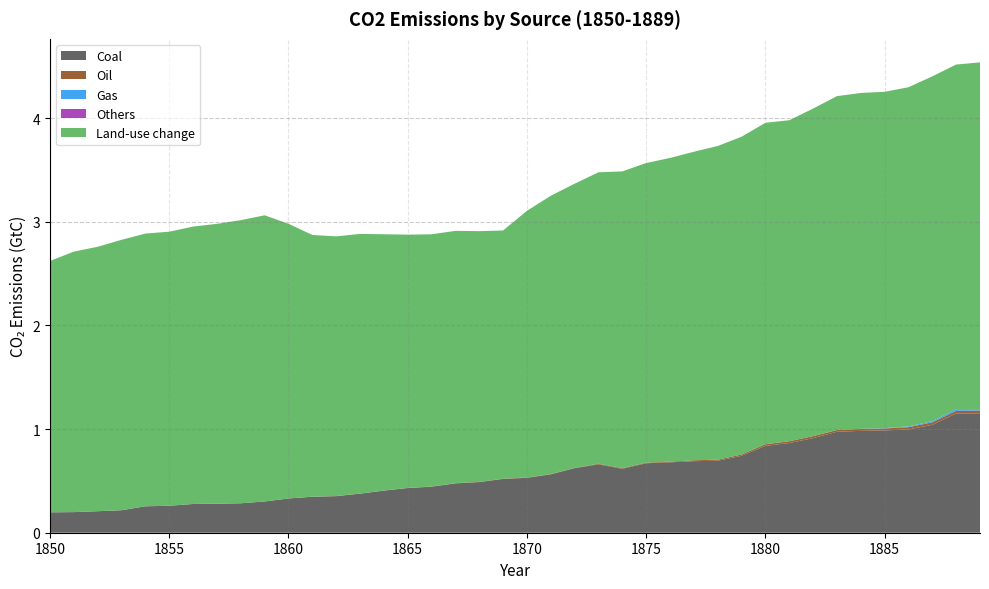

Reading left to right, list all the values displayed in this chart.

Coal: 1850=0.2	1851=0.2	1852=0.2	1853=0.2	1854=0.3	1855=0.3	1856=0.3	1857=0.3	1858=0.3	1859=0.3	1860=0.3	1861=0.3	1862=0.4	1863=0.4	1864=0.4	1865=0.4	1866=0.4	1867=0.5	1868=0.5	1869=0.5	1870=0.5	1871=0.6	1872=0.6	1873=0.7	1874=0.6	1875=0.7	1876=0.7	1877=0.7	1878=0.7	1879=0.7	1880=0.8	1881=0.9	1882=0.9	1883=1.0	1884=1.0	1885=1.0	1886=1.0	1887=1.0	1888=1.2	1889=1.2
Oil: 1850=0.0	1851=0.0	1852=0.0	1853=0.0	1854=0.0	1855=0.0	1856=0.0	1857=0.0	1858=0.0	1859=0.0	1860=0.0	1861=0.0	1862=0.0	1863=0.0	1864=0.0	1865=0.0	1866=0.0	1867=0.0	1868=0.0	1869=0.0	1870=0.0	1871=0.0	1872=0.0	1873=0.0	1874=0.0	1875=0.0	1876=0.0	1877=0.0	1878=0.0	1879=0.0	1880=0.0	1881=0.0	1882=0.0	1883=0.0	1884=0.0	1885=0.0	1886=0.0	1887=0.0	1888=0.0	1889=0.0
Gas: 1850=0.0	1851=0.0	1852=0.0	1853=0.0	1854=0.0	1855=0.0	1856=0.0	1857=0.0	1858=0.0	1859=0.0	1860=0.0	1861=0.0	1862=0.0	1863=0.0	1864=0.0	1865=0.0	1866=0.0	1867=0.0	1868=0.0	1869=0.0	1870=0.0	1871=0.0	1872=0.0	1873=0.0	1874=0.0	1875=0.0	1876=0.0	1877=0.0	1878=0.0	1879=0.0	1880=0.0	1881=0.0	1882=0.0	1883=0.0	1884=0.0	1885=0.0	1886=0.0	1887=0.0	1888=0.0	1889=0.0
Others: 1850=0.0	1851=0.0	1852=0.0	1853=0.0	1854=0.0	1855=0.0	1856=0.0	1857=0.0	1858=0.0	1859=0.0	1860=0.0	1861=0.0	1862=0.0	1863=0.0	1864=0.0	1865=0.0	1866=0.0	1867=0.0	1868=0.0	1869=0.0	1870=0.0	1871=0.0	1872=0.0	1873=0.0	1874=0.0	1875=0.0	1876=0.0	1877=0.0	1878=0.0	1879=0.0	1880=0.0	1881=0.0	1882=0.0	1883=0.0	1884=0.0	1885=0.0	1886=0.0	1887=0.0	1888=0.0	1889=0.0
Land-use change: 1850=2.4	1851=2.5	1852=2.6	1853=2.6	1854=2.6	1855=2.6	1856=2.7	1857=2.7	1858=2.7	1859=2.8	1860=2.6	1861=2.5	1862=2.5	1863=2.5	1864=2.5	1865=2.4	1866=2.4	1867=2.4	1868=2.4	1869=2.4	1870=2.6	1871=2.7	1872=2.7	1873=2.8	1874=2.9	1875=2.9	1876=2.9	1877=3.0	1878=3.0	1879=3.1	1880=3.1	1881=3.1	1882=3.2	1883=3.2	1884=3.2	1885=3.2	1886=3.3	1887=3.3	1888=3.3	1889=3.3